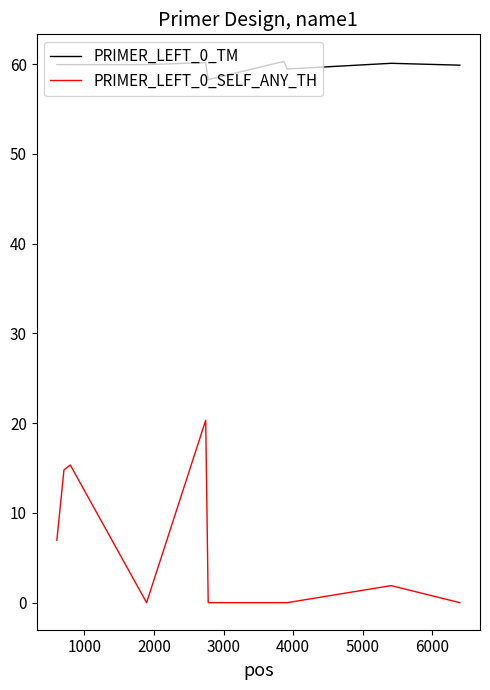

In PRIMER_LEFT_0_SELF_ANY_TH, how many points are higher than both neighbors (excluding endpoints)?

3